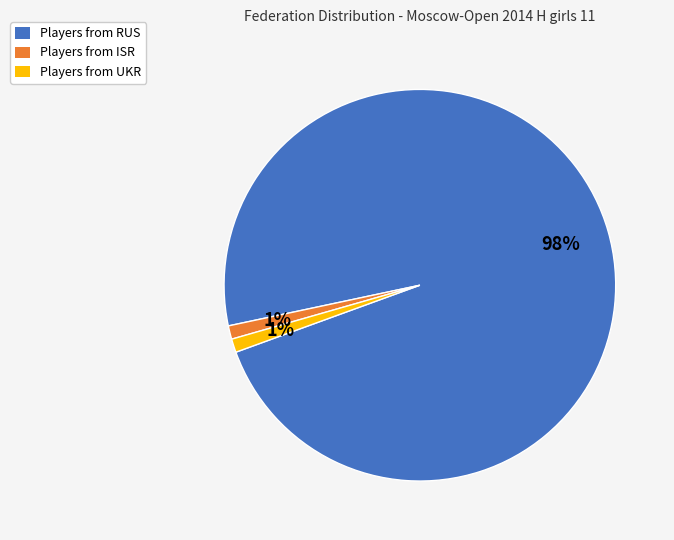

Is there any slice that represents more than half of the pie?

Yes